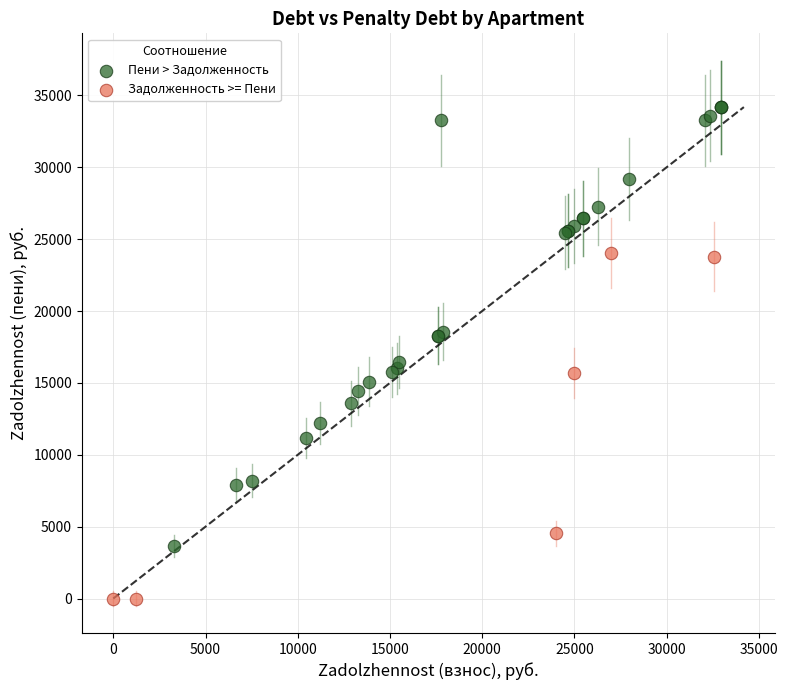

Which series has the widest spread of Y values?

Пени > Задолженность